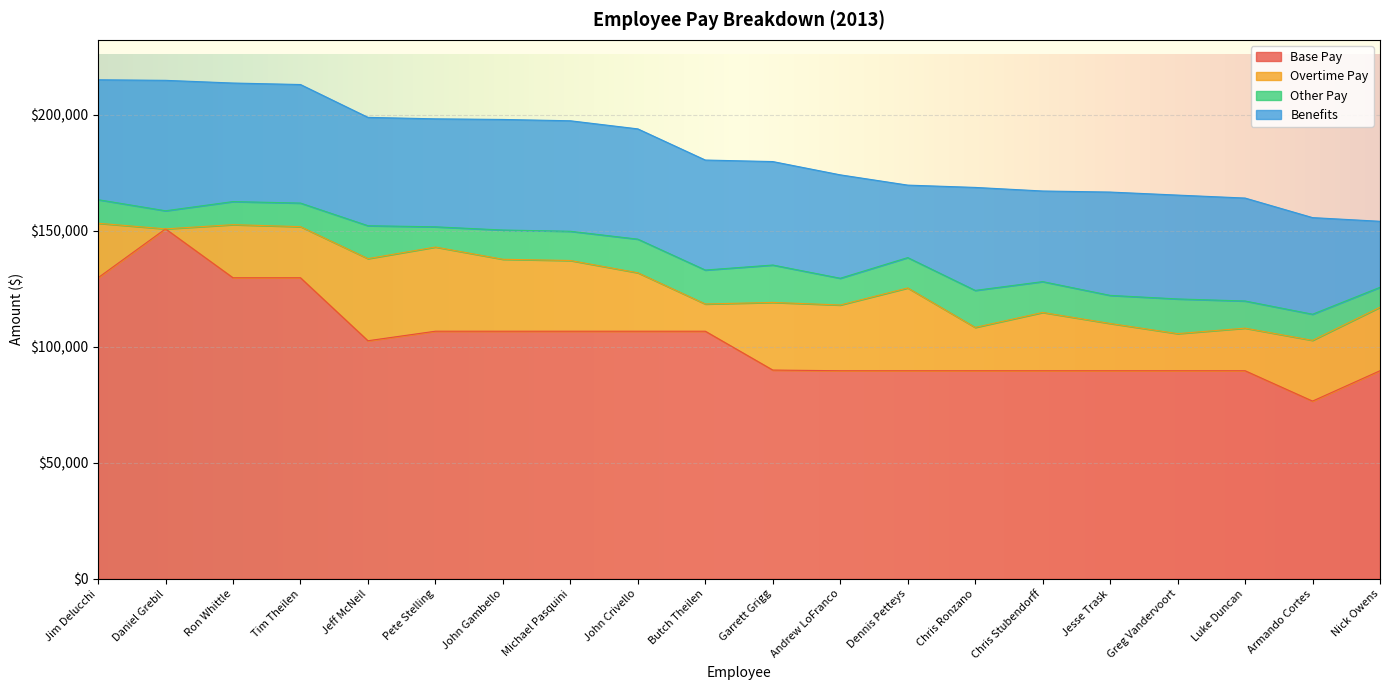

What is the sum of the Benefits values at John Crivello and Daniel Grebil?

103779.9